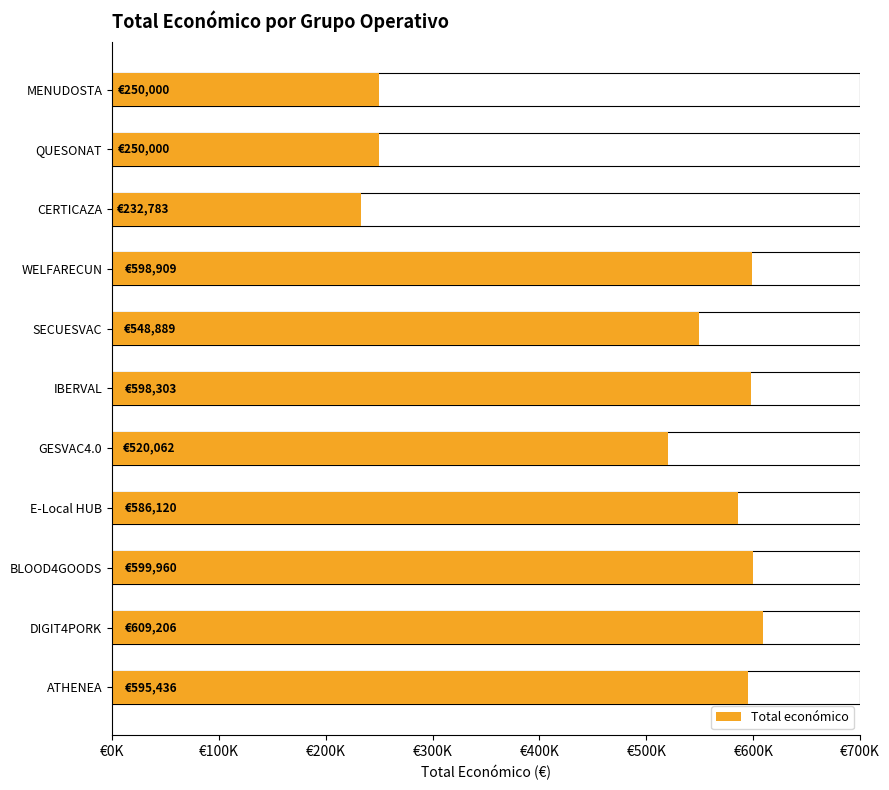

How many data points does each series have?

11